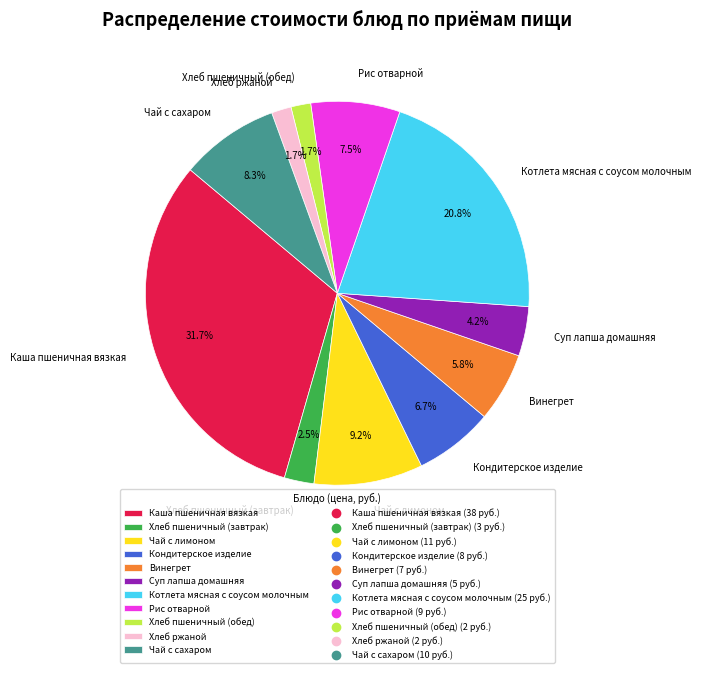

Does any single category account for the majority?

No